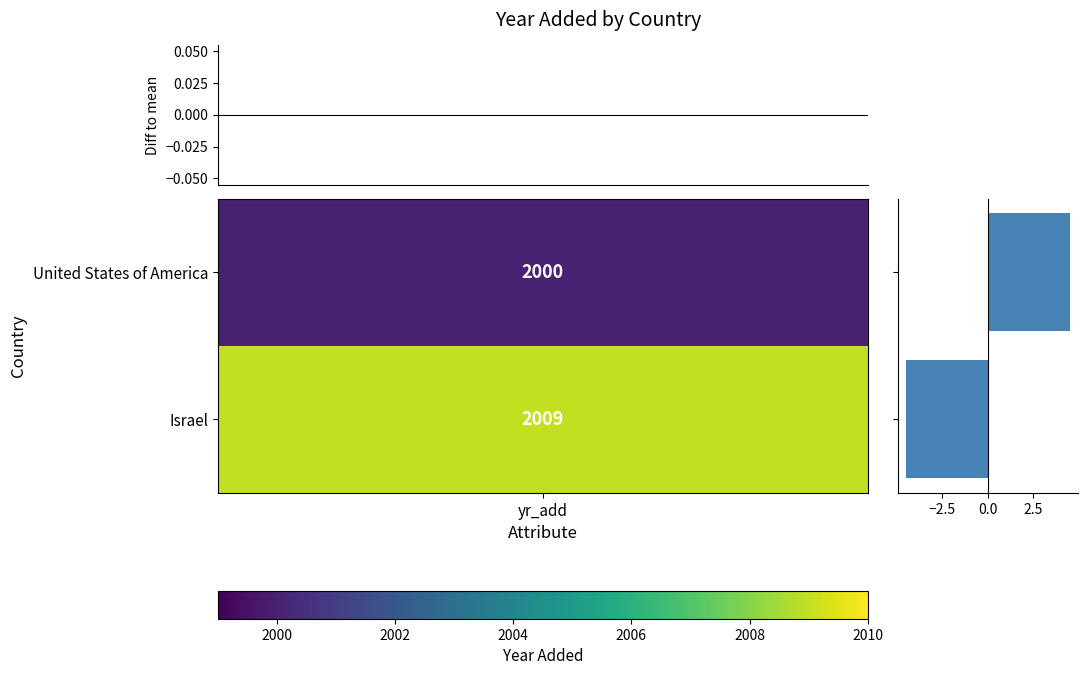

How many distinct data groups are displayed?

1